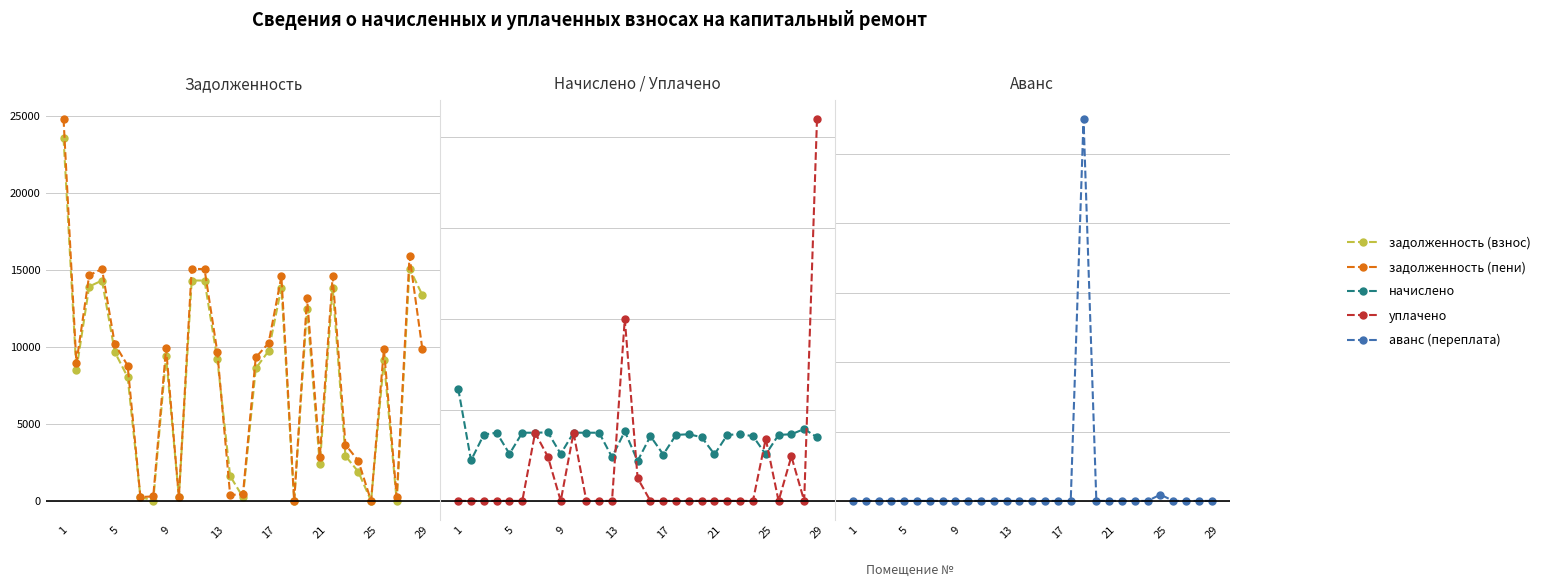

Reading left to right, what are all the values shown in this chart?

задолженность (взнос): 23583.4	8510.8	13935.6	14325.5	9675.2	8050.5	249.3	25.2	9400.2	249.9	14325.5	14325.5	9193.0	1617.8	244.7	8610.8	9745.2	13870.7	0.0	12483.4	2373.1	13870.7	2920.2	1900.6	0.0	9131.0	0.4	15105.1	13383.4
задолженность (пени): 24818.3	8956.4	14665.3	15075.6	10192.3	8800.6	250.1	293.8	9917.3	250.0	15075.6	15075.6	9674.3	383.2	433.7	9323.5	10255.5	14597.0	0.0	13184.2	2885.1	14597.0	3653.4	2613.3	0.0	9857.3	243.5	15896.1	9884.2
начислено: 1234.9	445.6	729.7	750.1	517.1	750.1	750.1	753.5	517.1	750.1	750.1	750.1	481.4	765.5	438.9	712.7	510.3	726.3	733.1	700.8	512.0	726.3	733.1	712.7	512.0	726.3	733.1	791.0	700.8
уплачено: 0.0	0.0	0.0	0.0	0.0	0.0	749.4	485.0	0.0	750.0	0.0	0.0	0.0	2000.0	249.9	0.0	0.0	0.0	0.0	0.0	0.0	0.0	0.0	0.0	684.0	0.0	490.0	0.0	4200.0
аванс (переплата): 0.0	0.0	0.0	0.0	0.0	0.0	0.0	0.0	0.0	0.0	0.0	0.0	0.0	0.0	0.0	0.0	0.0	0.0	1101.0	0.0	0.0	0.0	0.0	0.0	18.2	0.0	0.0	0.0	0.0